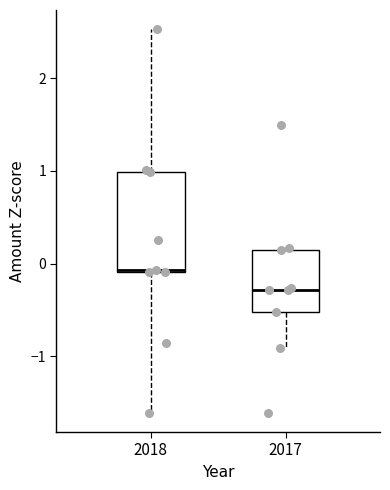

Where does the lower whisker of the box at x = 2018 end on the y-axis? The values are not printed on the chart, so give them approximately, as read against the axis.

-1.6